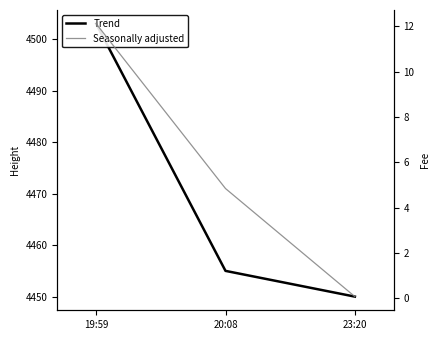

How many categories are shown in the chart?

3